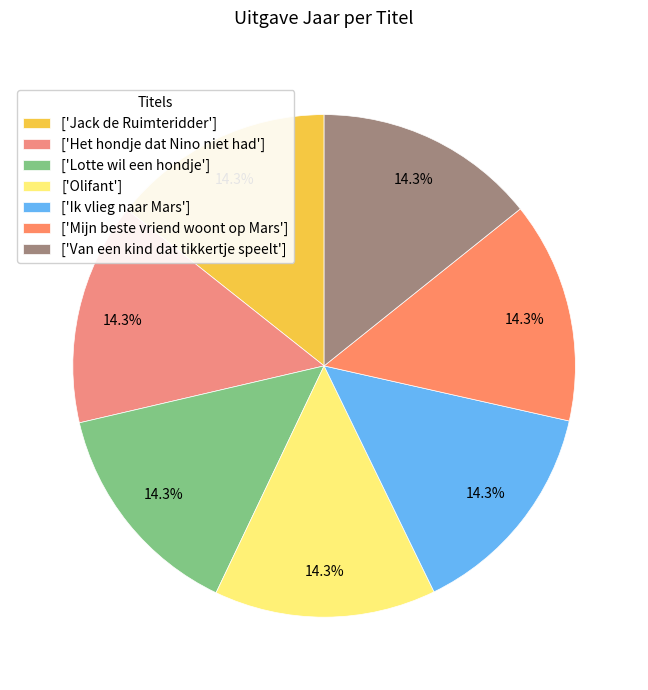

What is the largest slice in the pie chart?

Jack de Ruimteridder